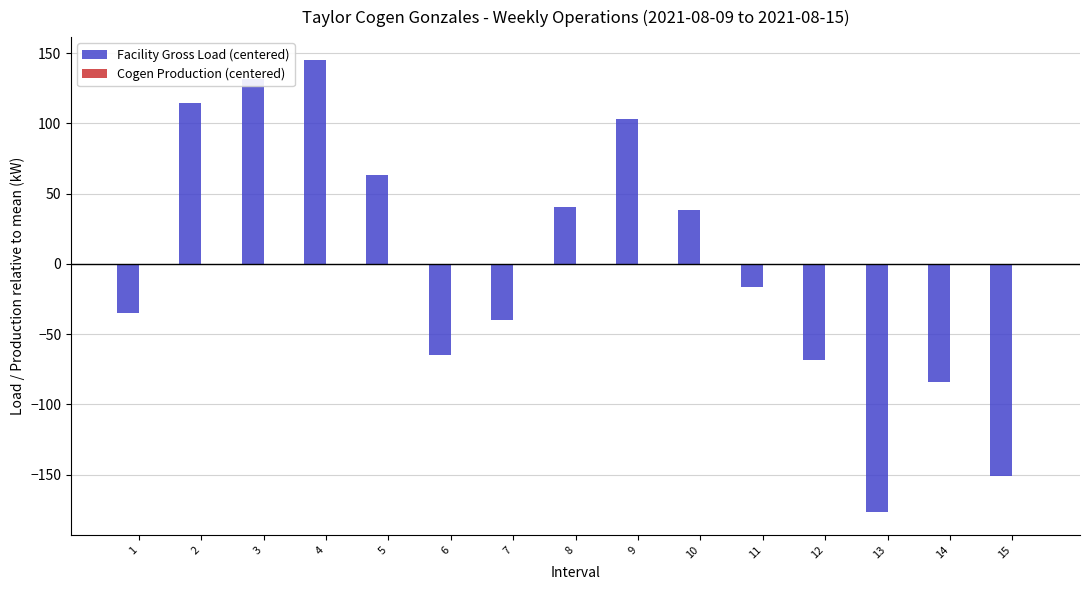

Is it true that the value at 2 is 51.9?

False